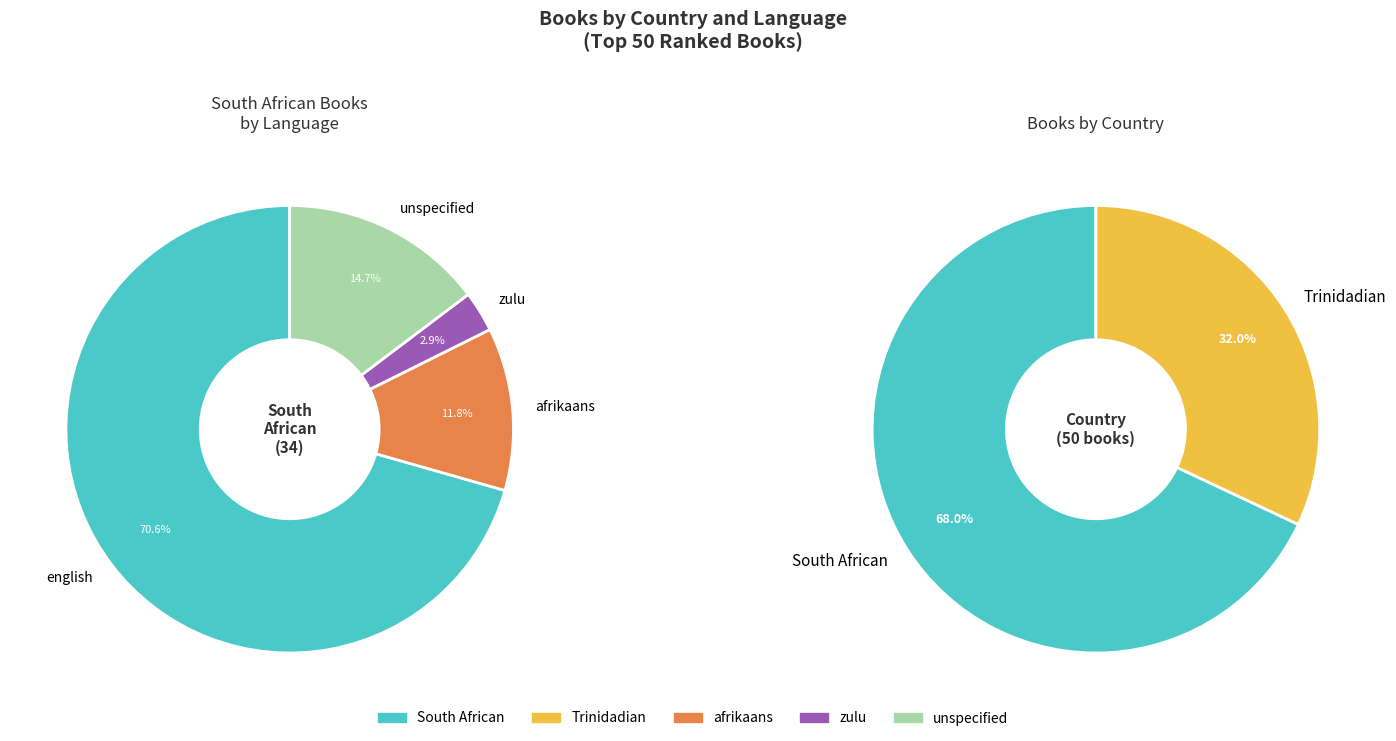

True or false: Trinidadian accounts for 32% of the total.

True